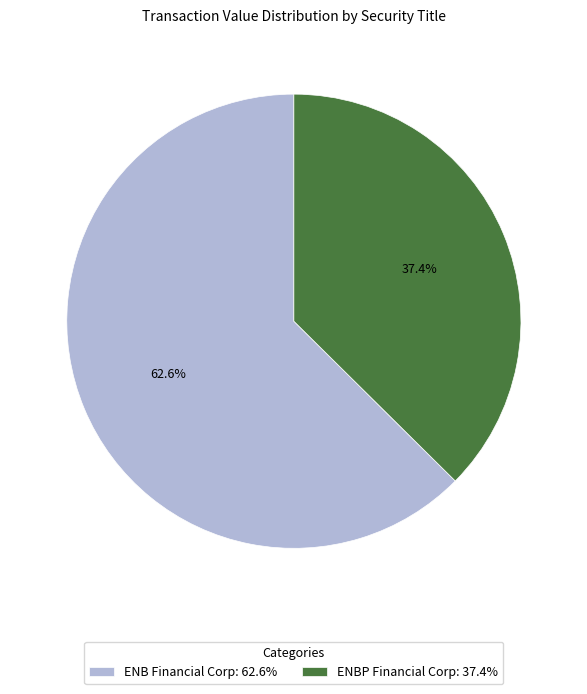

How many segments does this pie chart have?

2